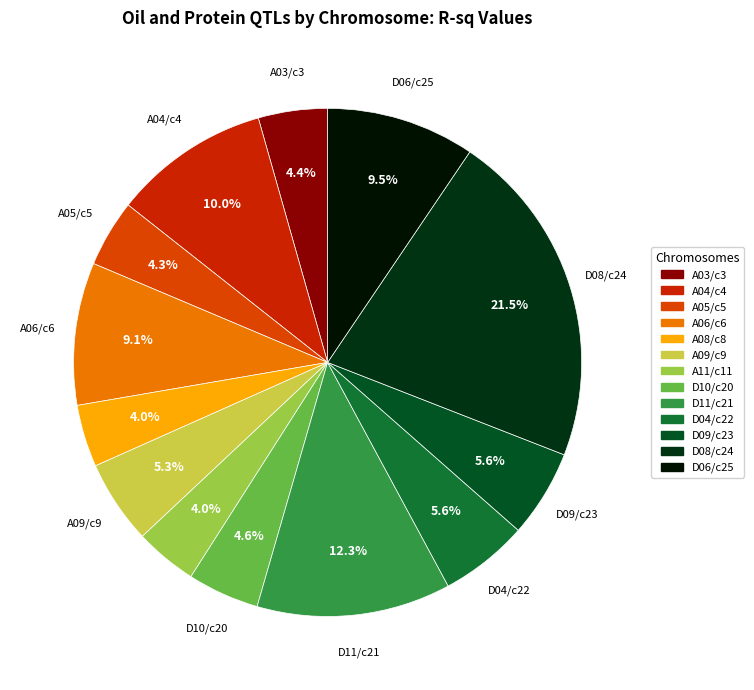

Approximately how many times larger is the value at D08/c24 compared to A11/c11?

5.4